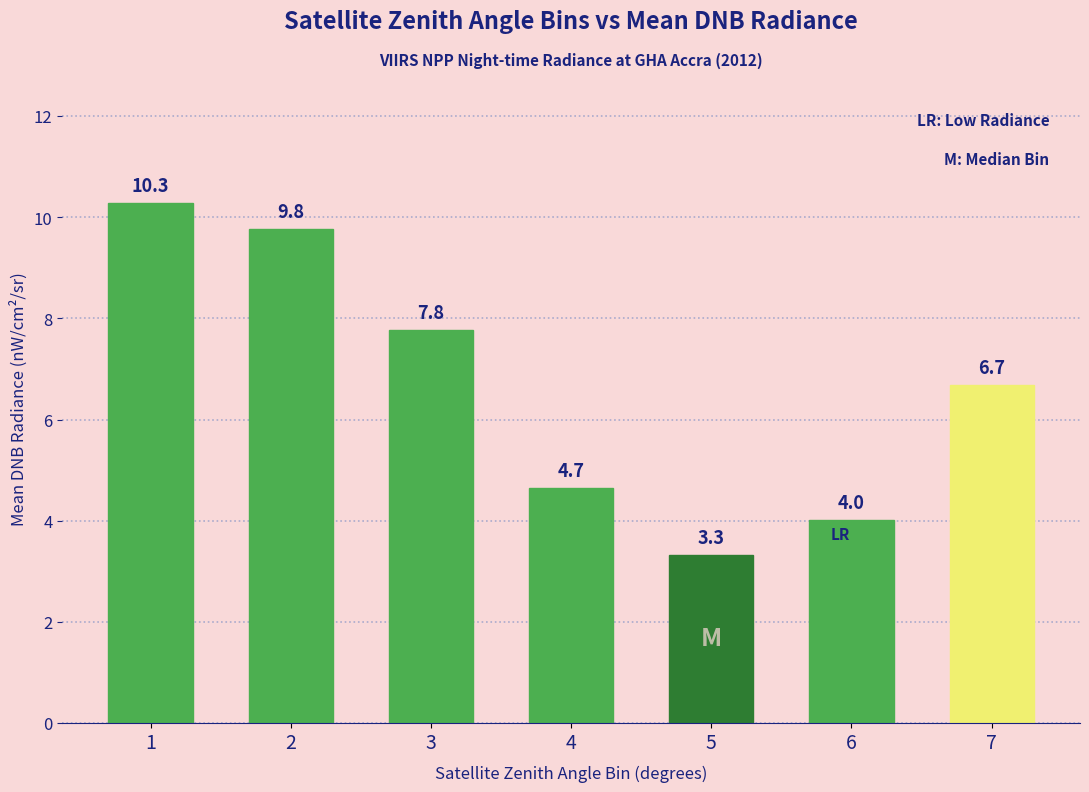

List the labels in order of value, largest first.

1, 2, 3, 7, 4, 6, 5